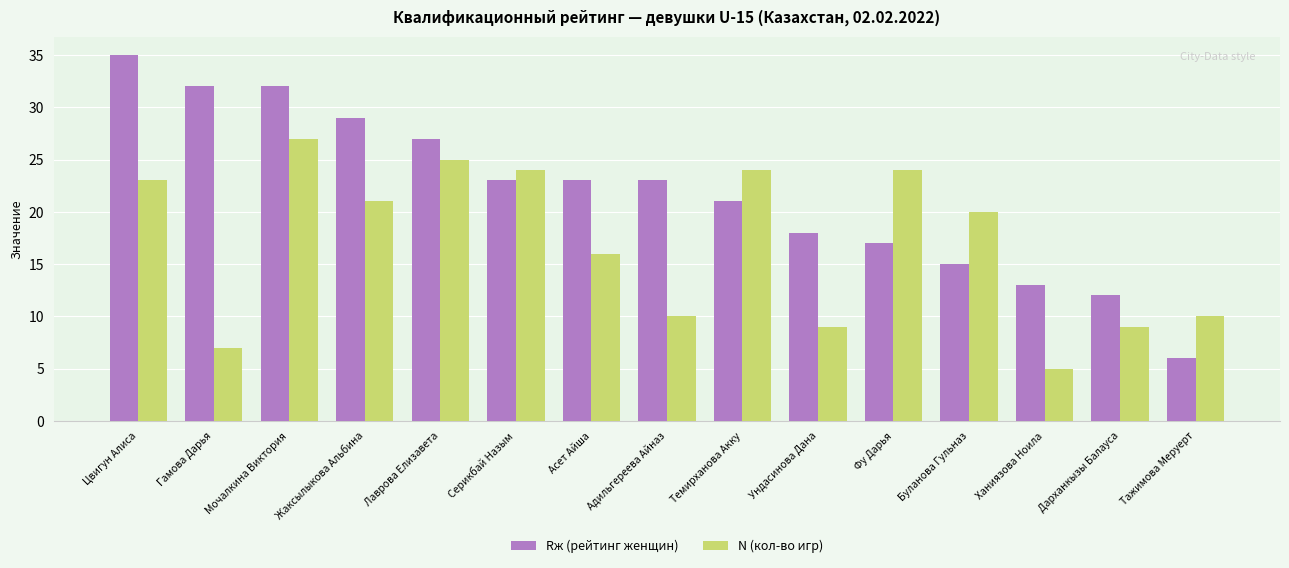

How many groups of bars are there?

15